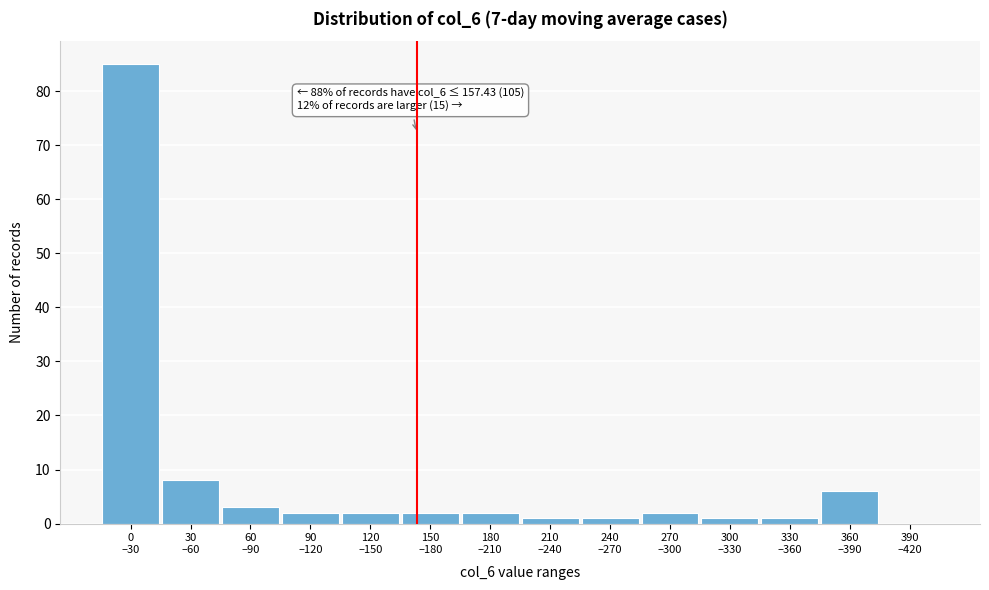

What is the maximum value shown in the chart?

85